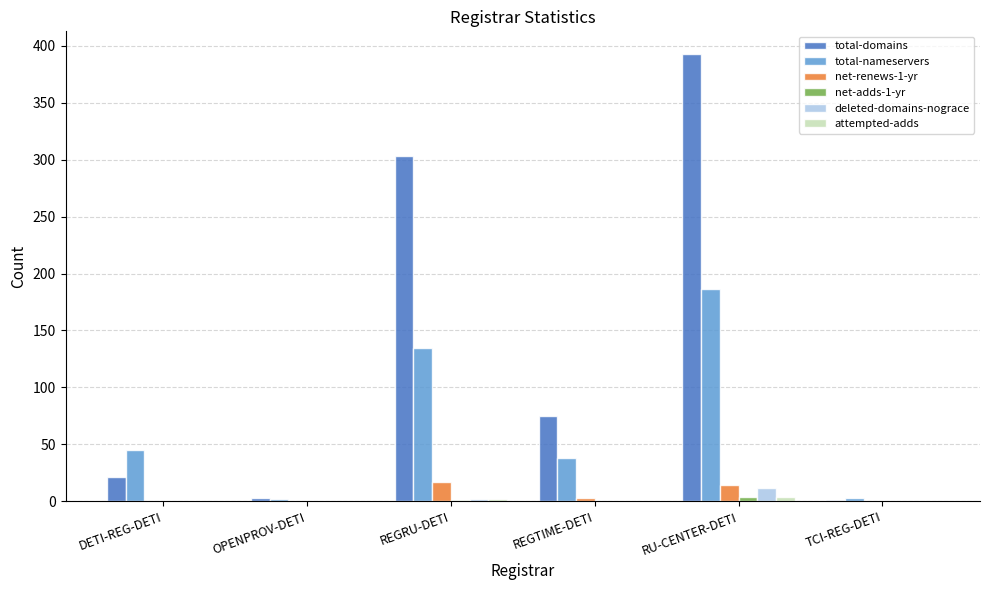

What is the sum of all deleted-domains-nograce values?

14